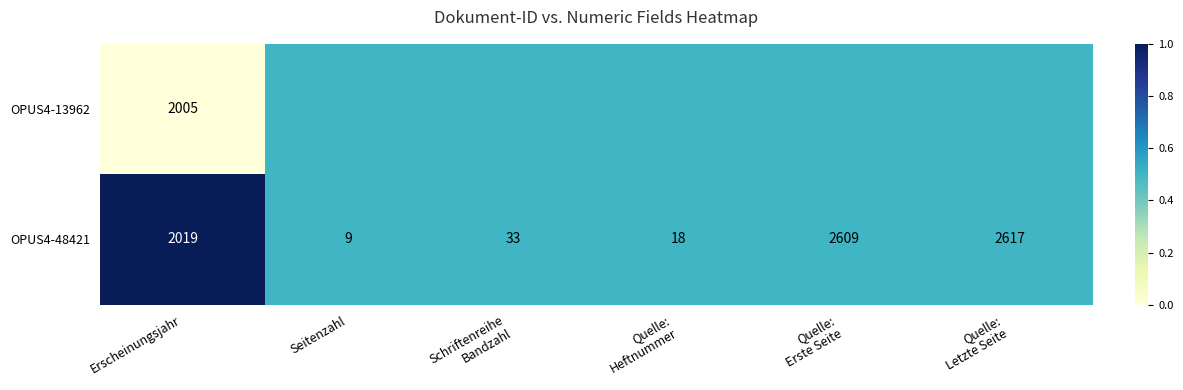

What is the difference between the highest and lowest values at Erscheinungsjahr?

14.0